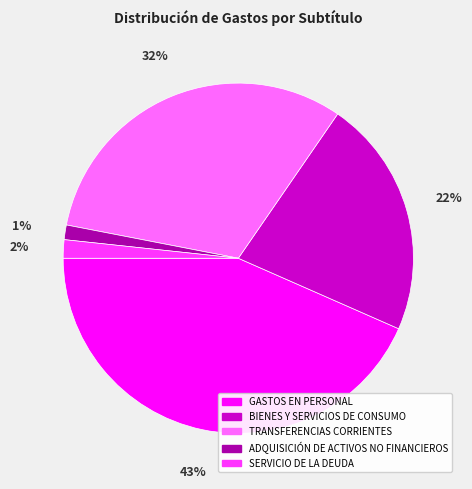

Which has a higher value, BIENES Y SERVICIOS DE CONSUMO or SERVICIO DE LA DEUDA?

BIENES Y SERVICIOS DE CONSUMO